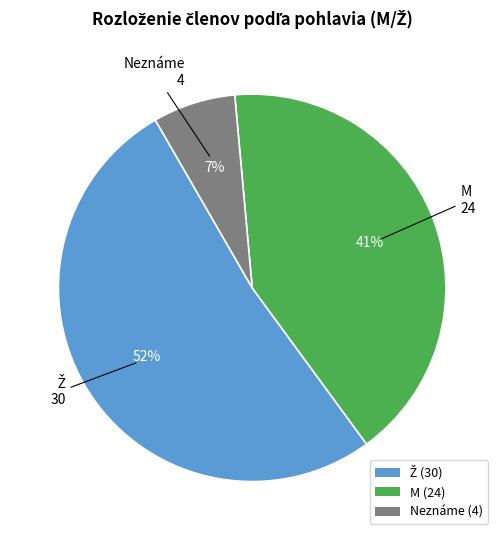

To the nearest percent, what is the difference between the largest and smallest slice percentages?

45%